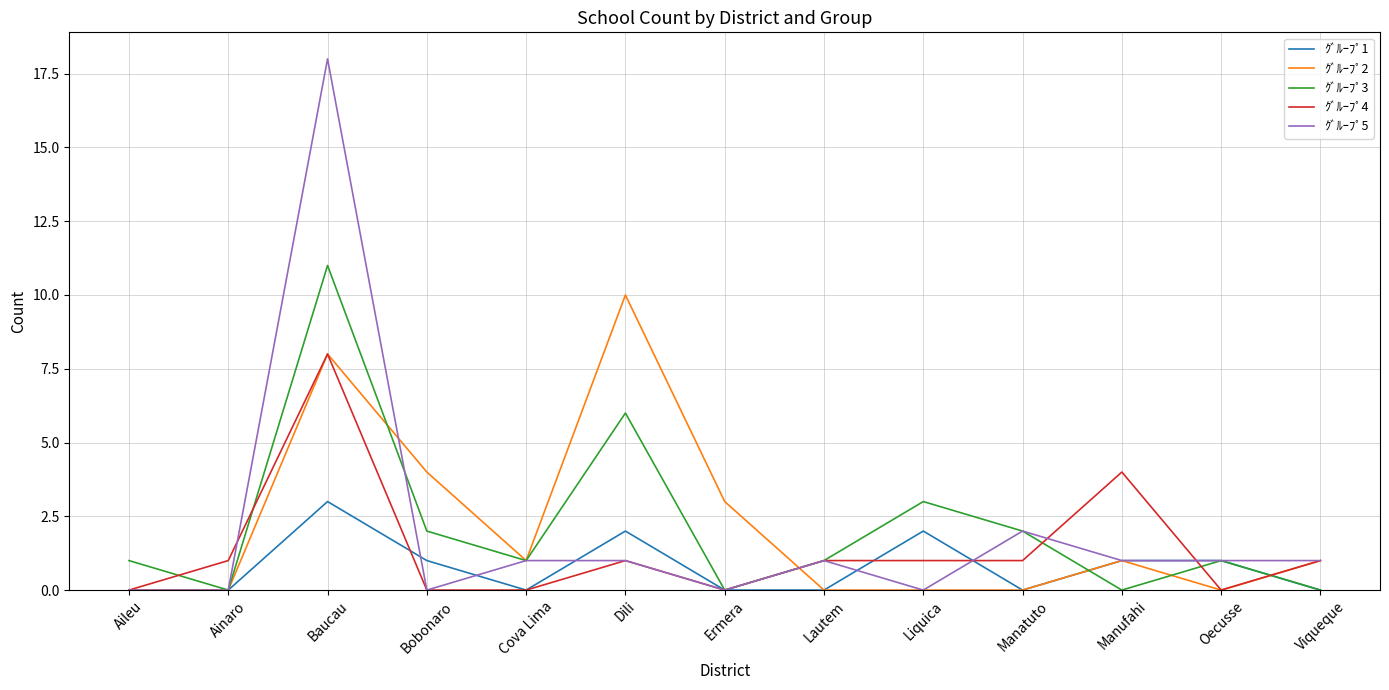

Which series has the widest spread of values?

ｸﾞﾙｰﾌﾟ5